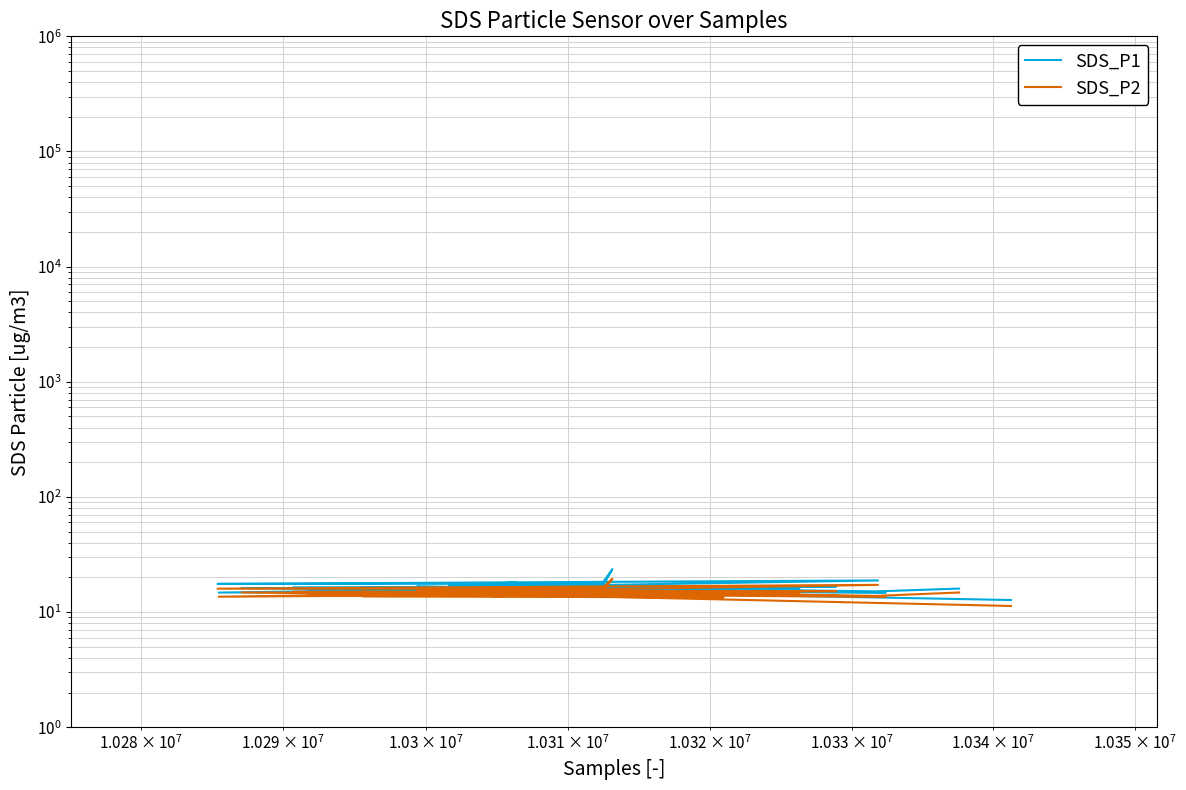

True or false: SDS_P1 and SDS_P2 cross at least once.

False